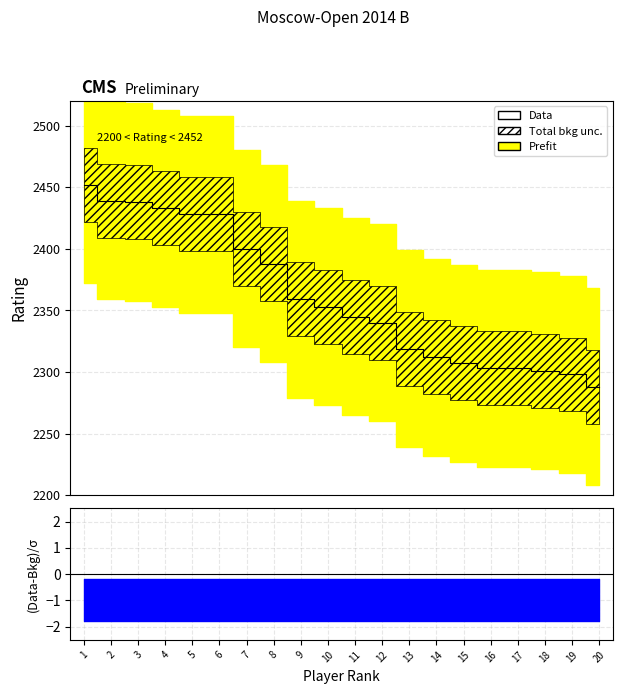

Is this an area chart (filled region under the line)?

No